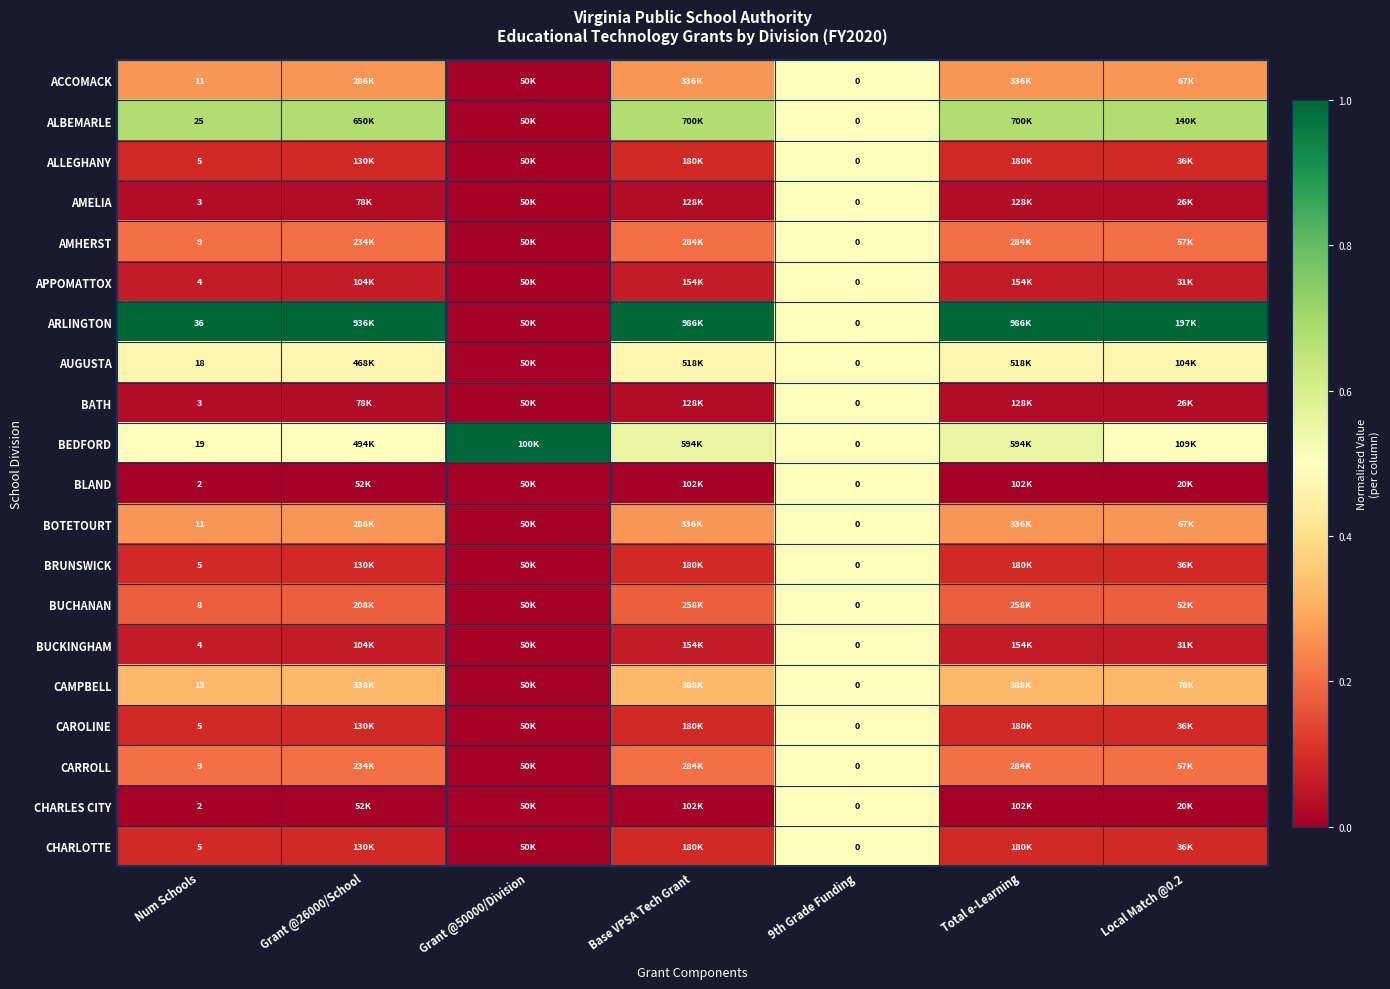

Is the value of ACCOMACK at 9th Grade Funding greater than the value of AMHERST at Num Schools?

No